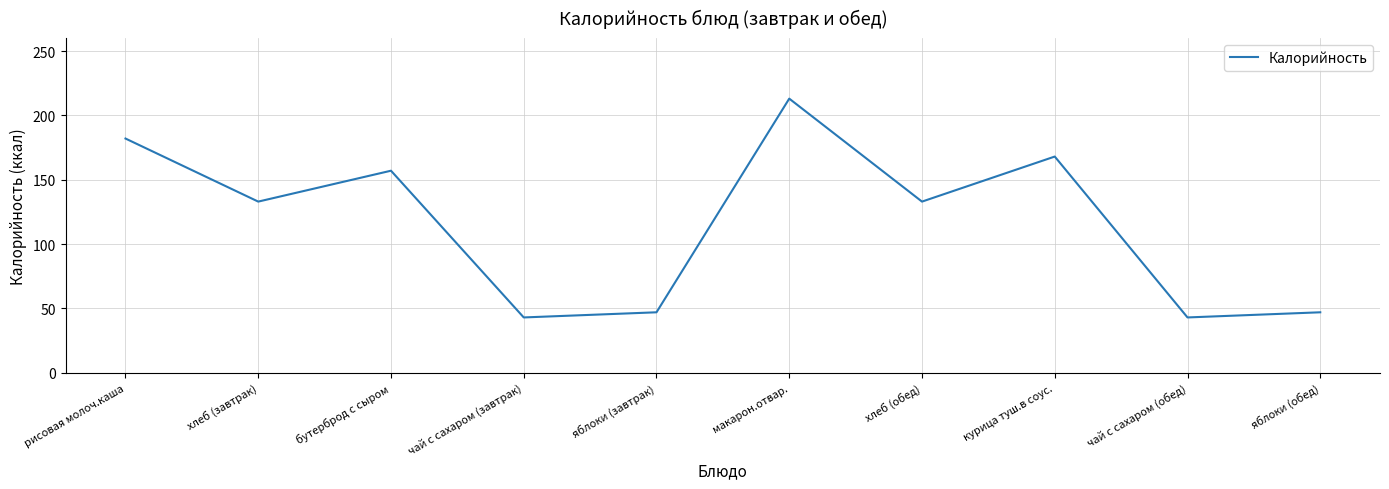

Reading left to right, what are all the values shown in this chart?

рисовая молоч.каша=182	хлеб (завтрак)=133	бутерброд с сыром=157	чай с сахаром (завтрак)=43	яблоки (завтрак)=47	макарон.отвар.=213	хлеб (обед)=133	курица туш.в соус.=168	чай с сахаром (обед)=43	яблоки (обед)=47